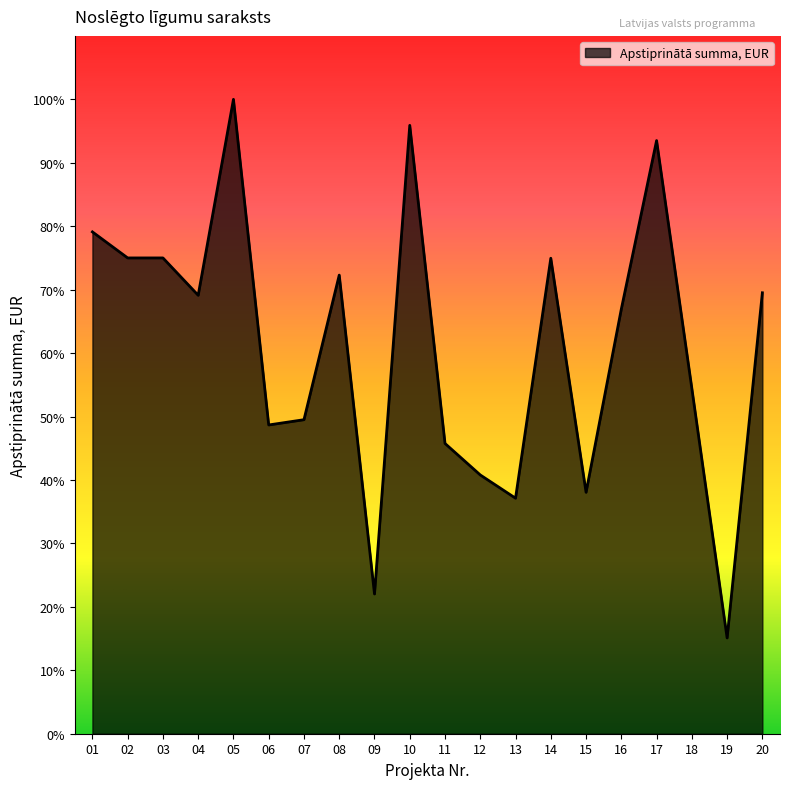

Is this an area chart (filled region under the line)?

Yes